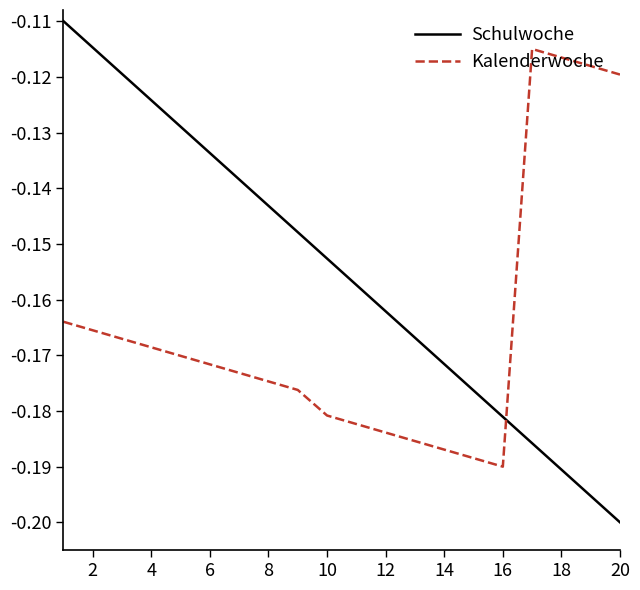

What is the difference between the maximum and minimum values in the Kalenderwoche series?

0.1